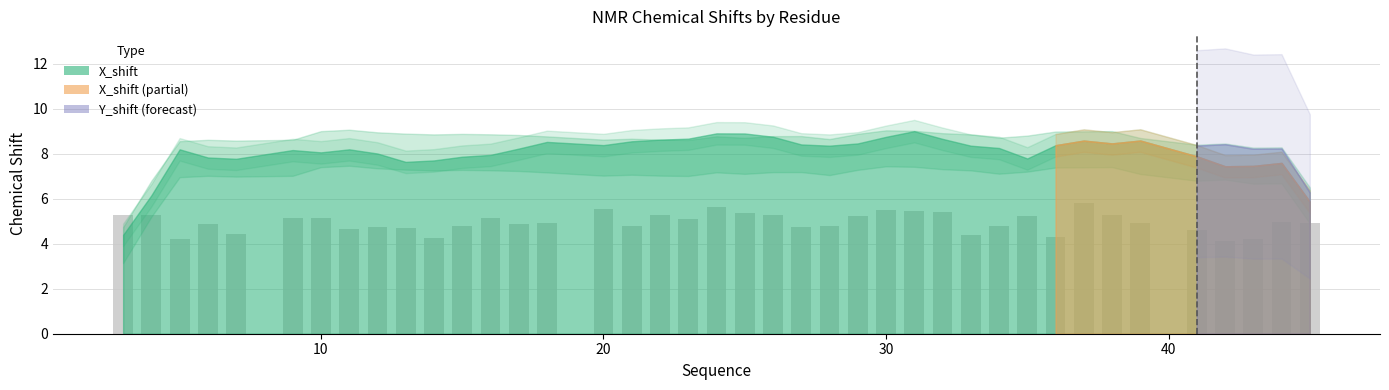

What is the difference between the maximum and minimum values?

1.7